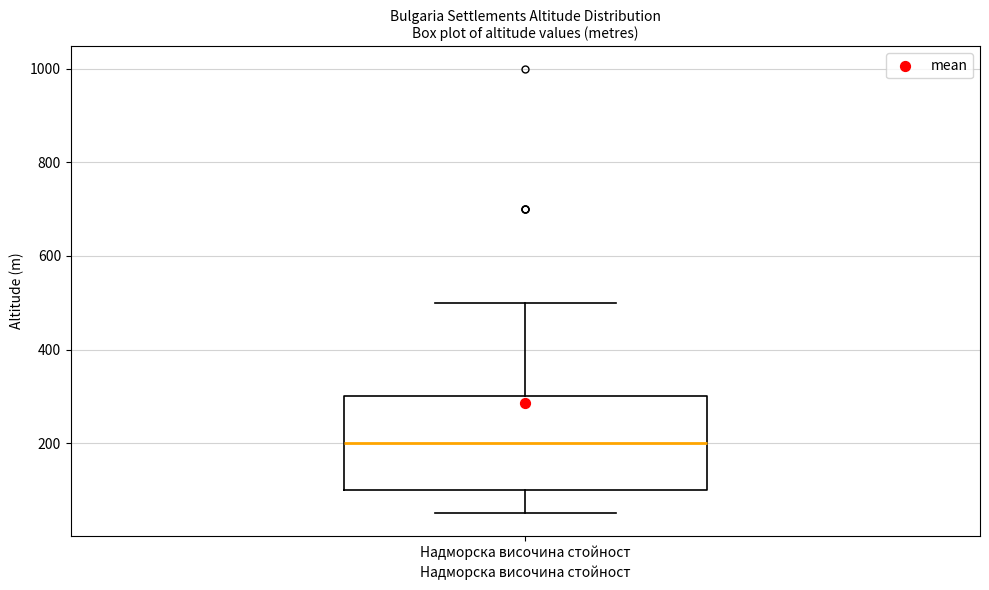

Read this box plot against the y-axis: the position of the median line, the range covered by the box, and the ends of both whiskers. The values are not printed on the chart, so give them approximately, as read against the axis.

median 200, box 100 to 300, whiskers 60 to 500